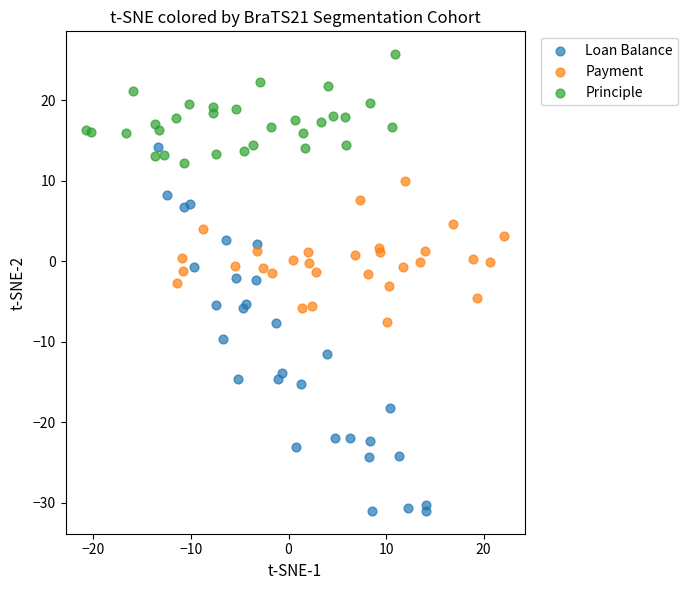

Which series reaches the minimum Y coordinate?

Loan Balance